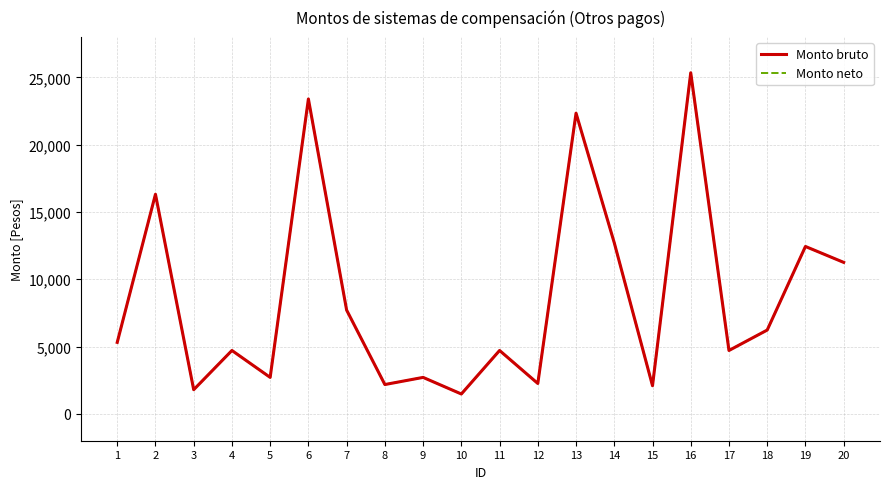

True or false: Monto bruto and Monto neto cross at least once.

False